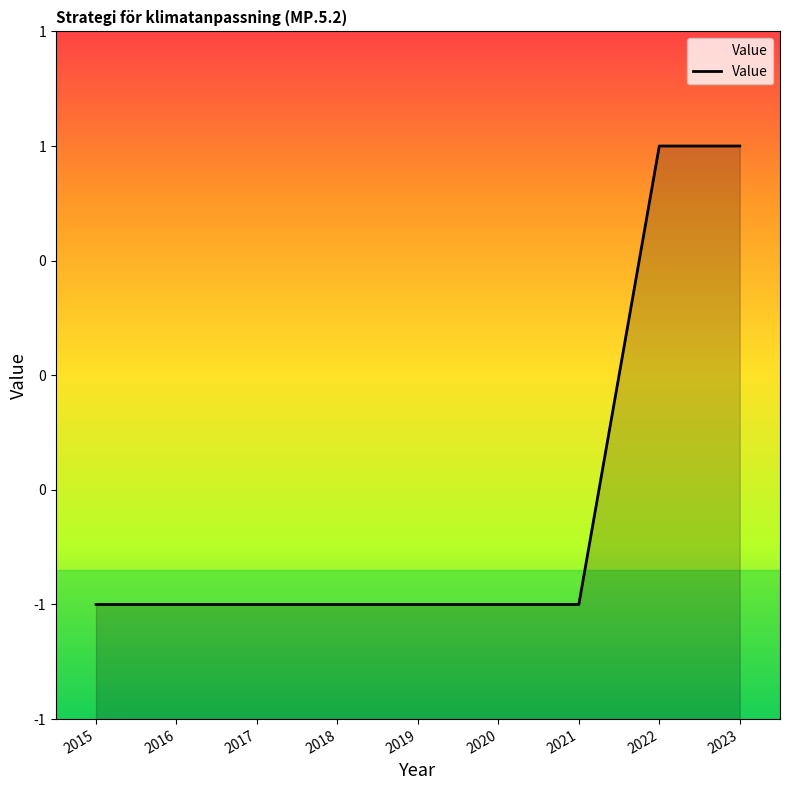

Reading right to left, extract all data points from this chart.

1	1	-1	-1	-1	-1	-1	-1	-1